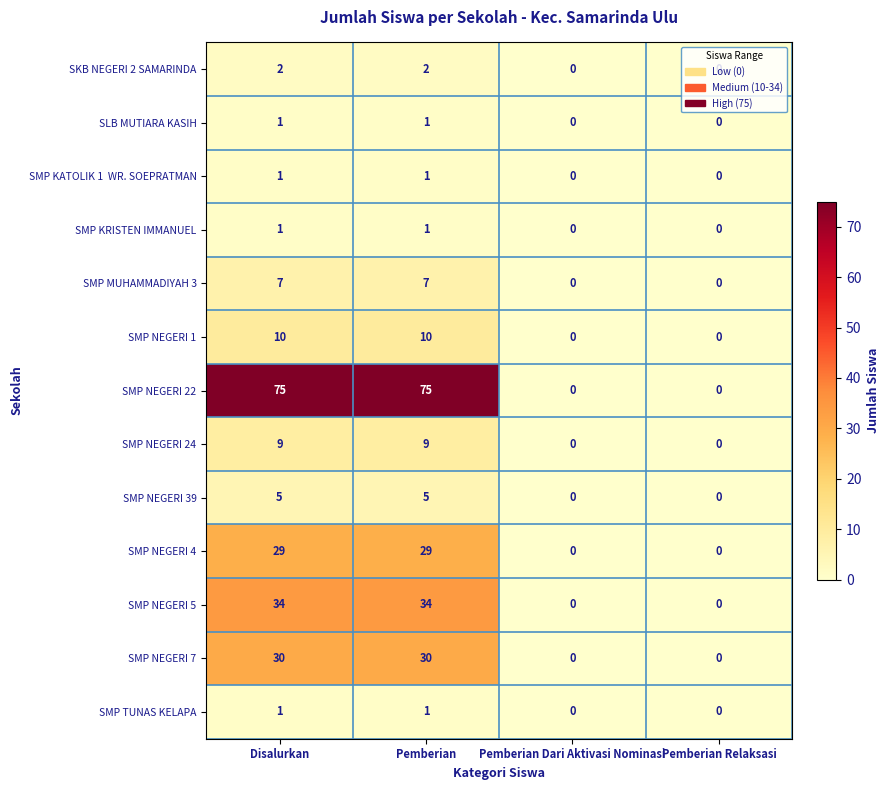

Which series has the largest range (max minus min)?

SMP NEGERI 22